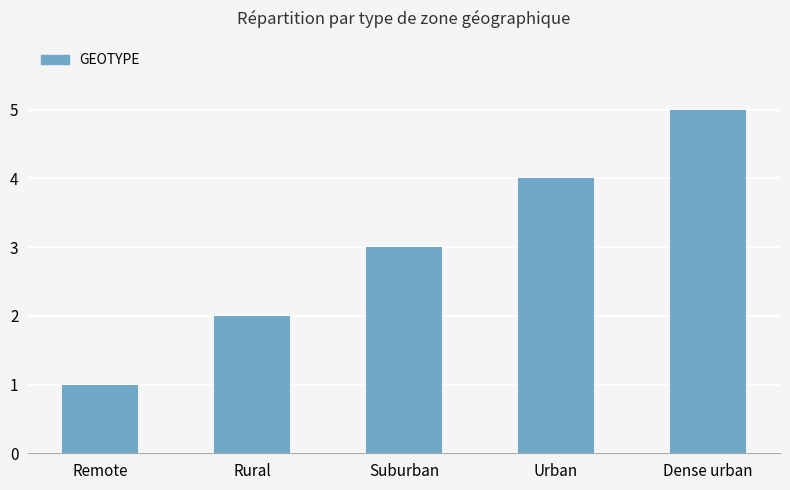

How many bars are there in total?

5